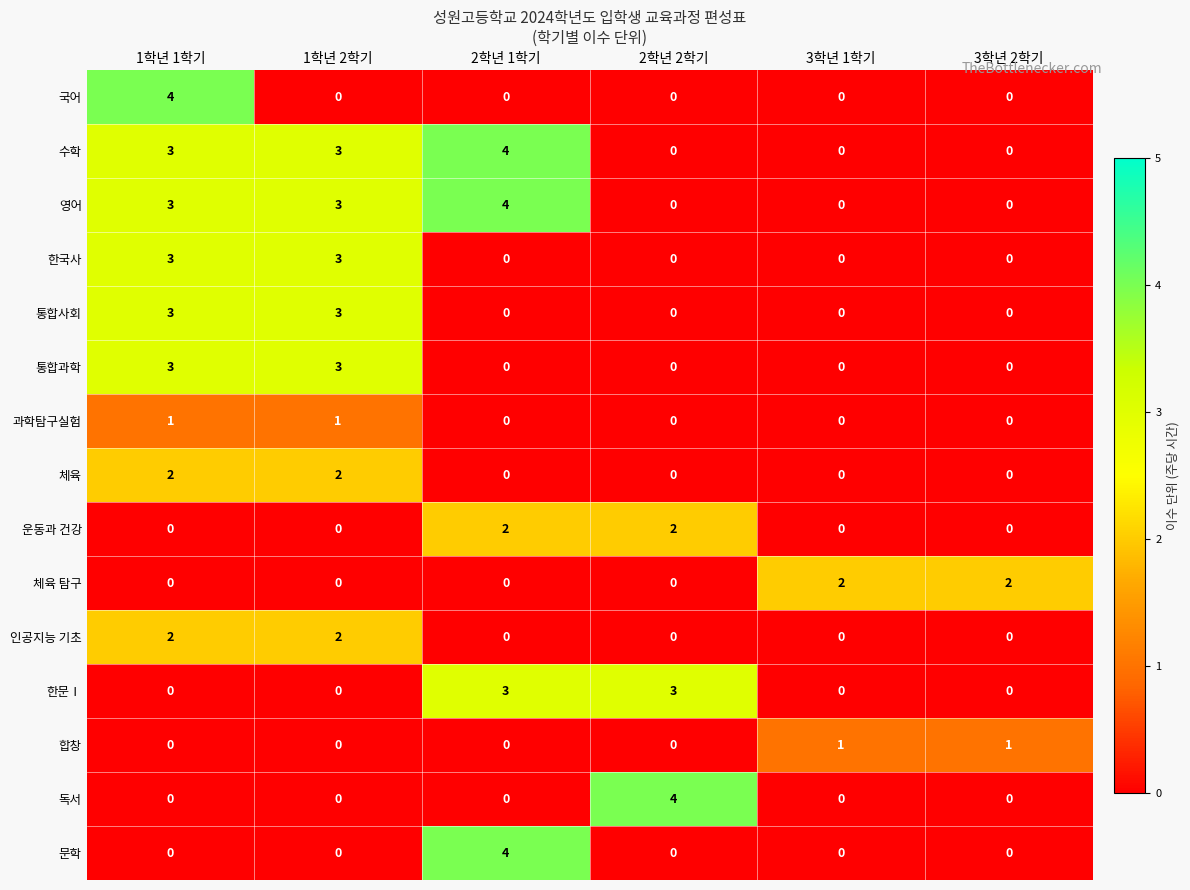

What is the spread (max minus min) of values at 1학년 2학기?

3